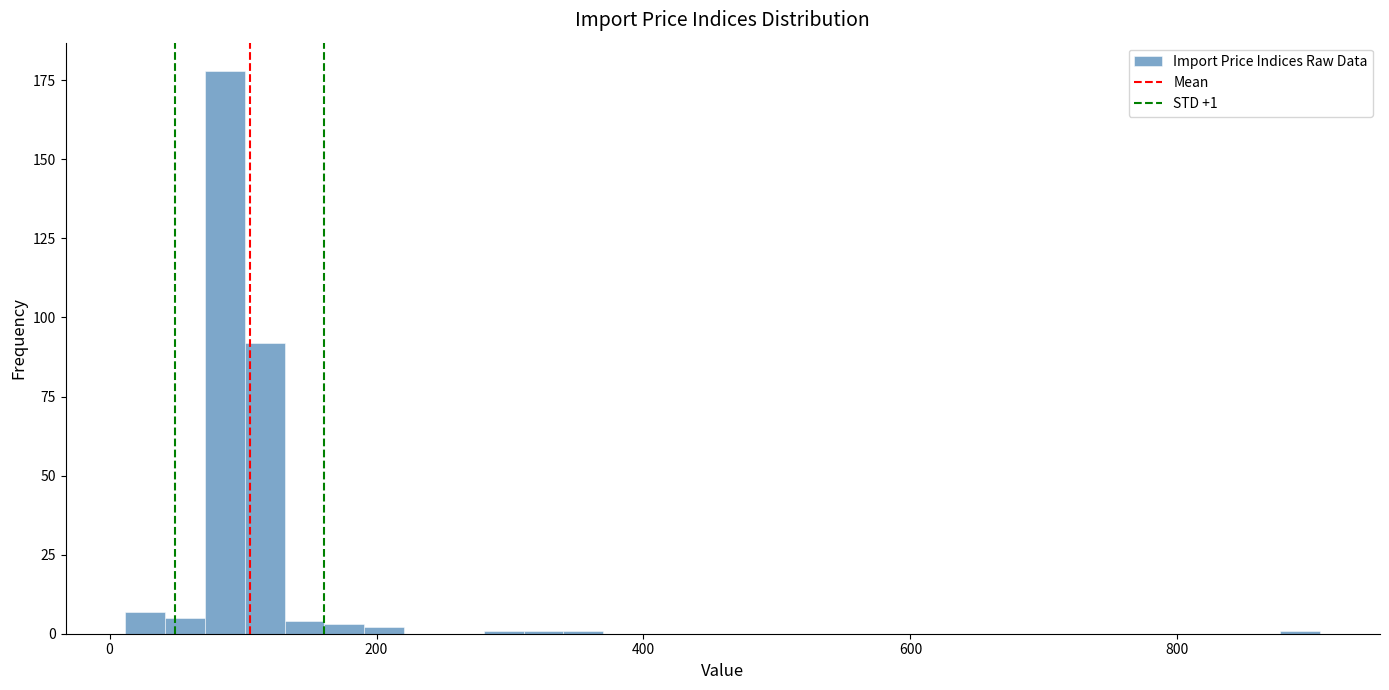

Around what value on the x-axis is the tallest bar? Give the approximate position of its centre, as read against the axis.

80